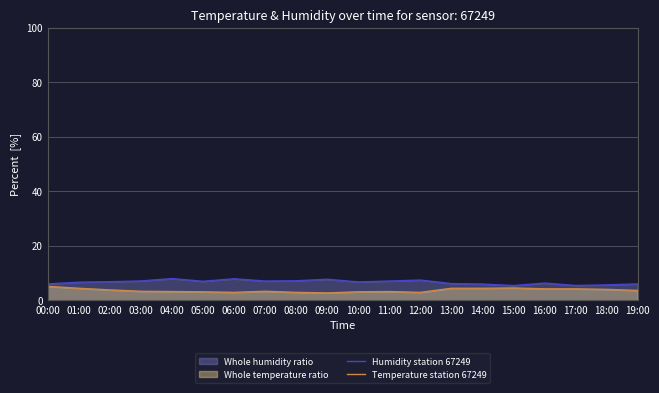

What is the difference between the highest and lowest values at 17:00?

1.2